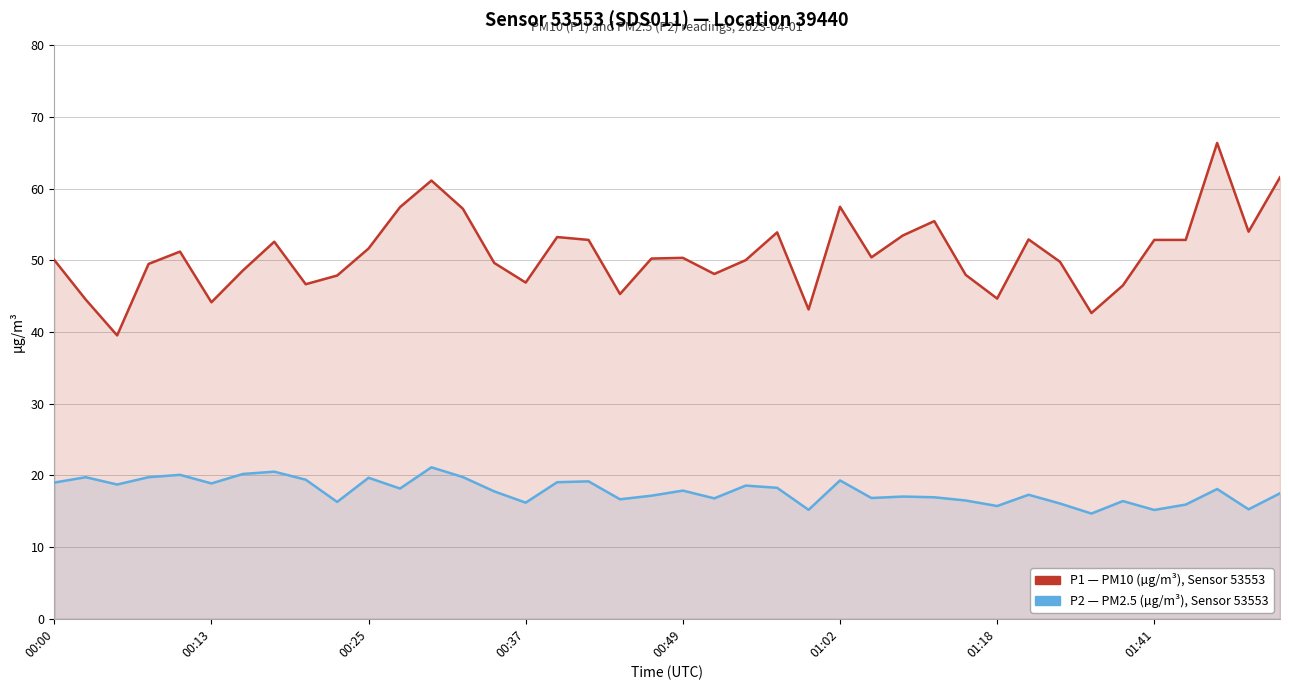

What is the value of the P2 (PM2.5) point at the 33rd from the left?

16.1